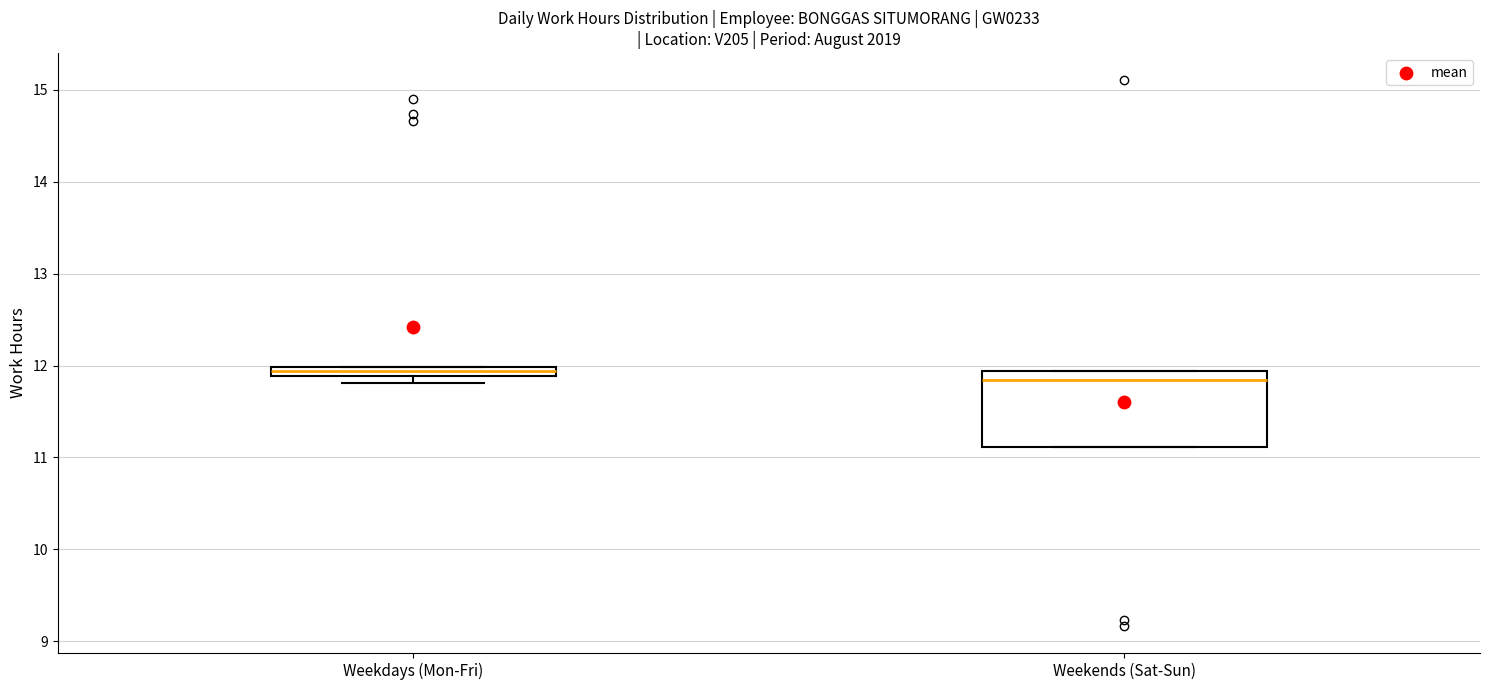

Comparing the boxes themselves (not the whiskers), which one is the tallest?

Weekends (Sat-Sun)